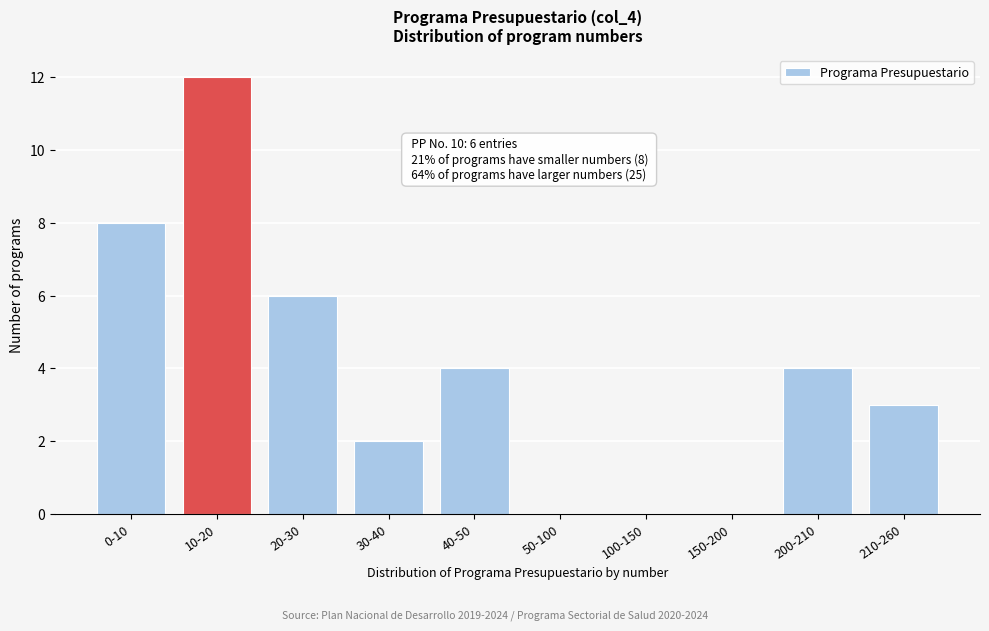

Reading left to right, transcribe all the data shown in this chart.

0-10=8	10-20=12	20-30=6	30-40=2	40-50=4	50-100=0	100-150=0	150-200=0	200-210=4	210-260=3